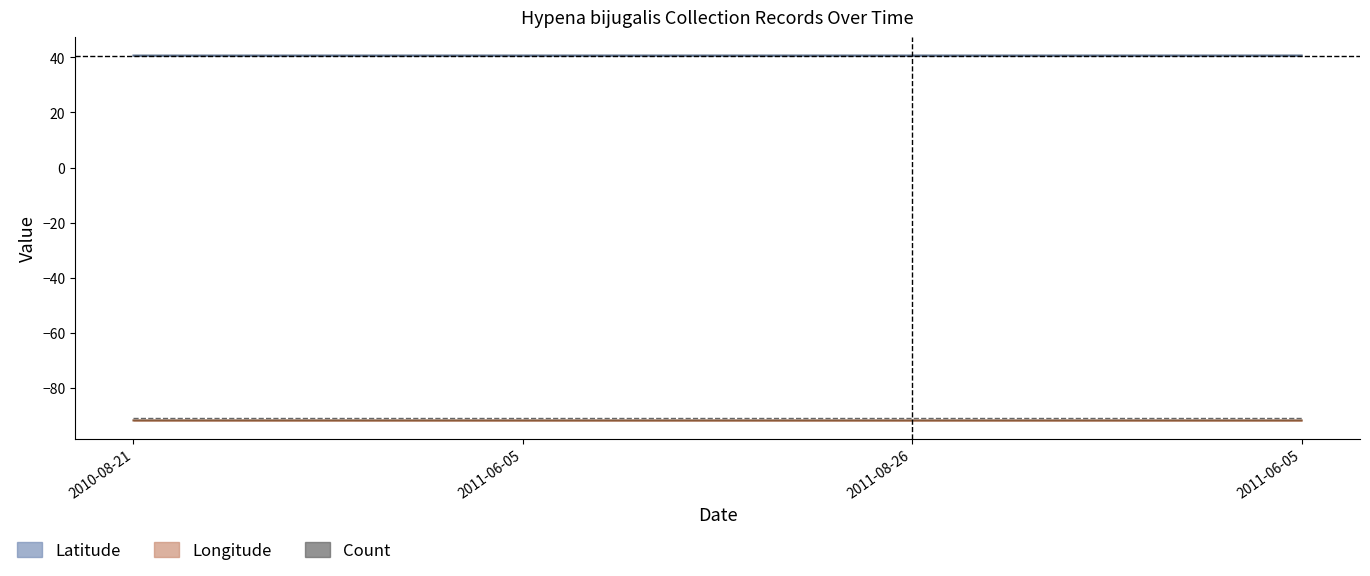

What is the total value across all series at 2011-06-05?

-141.8